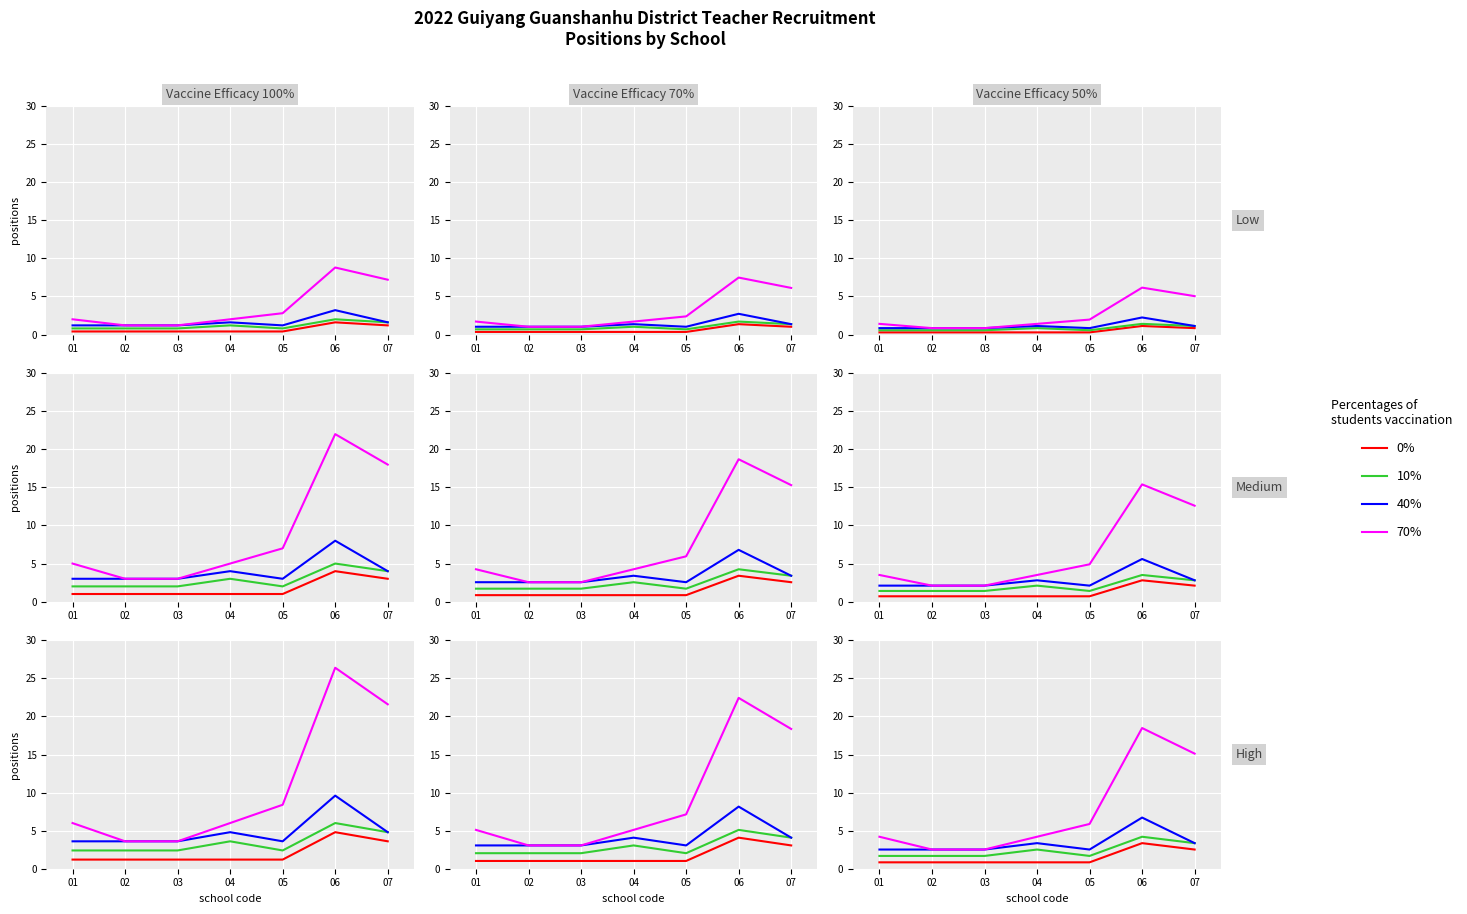

List the series in order of their overall mean, lowest first.

0%, 10%, 40%, 70%